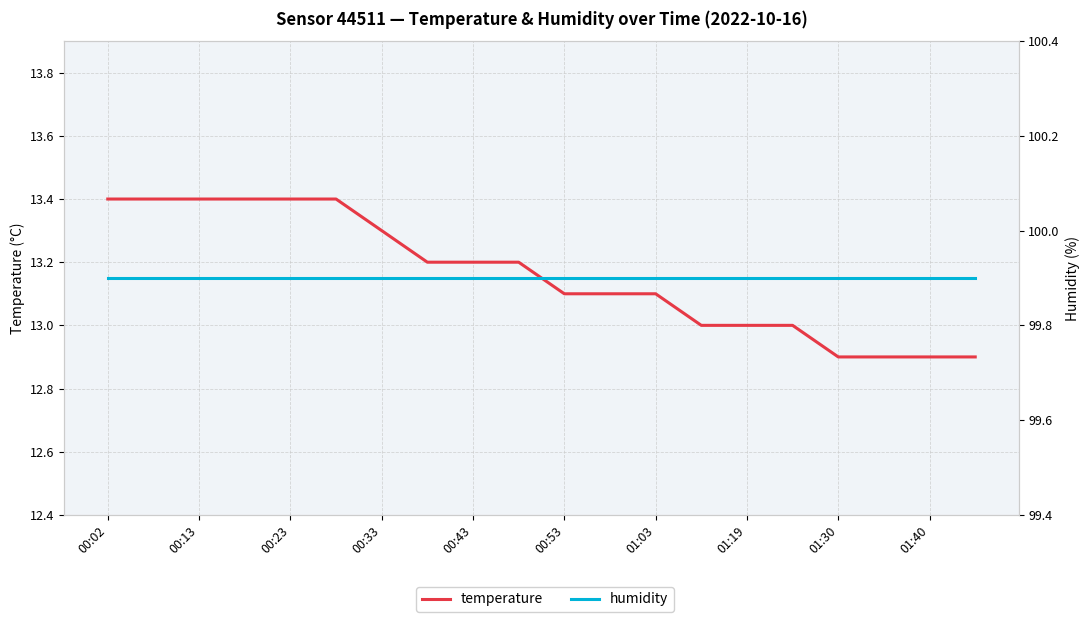

Where is temperature nearest to the value 13?

13